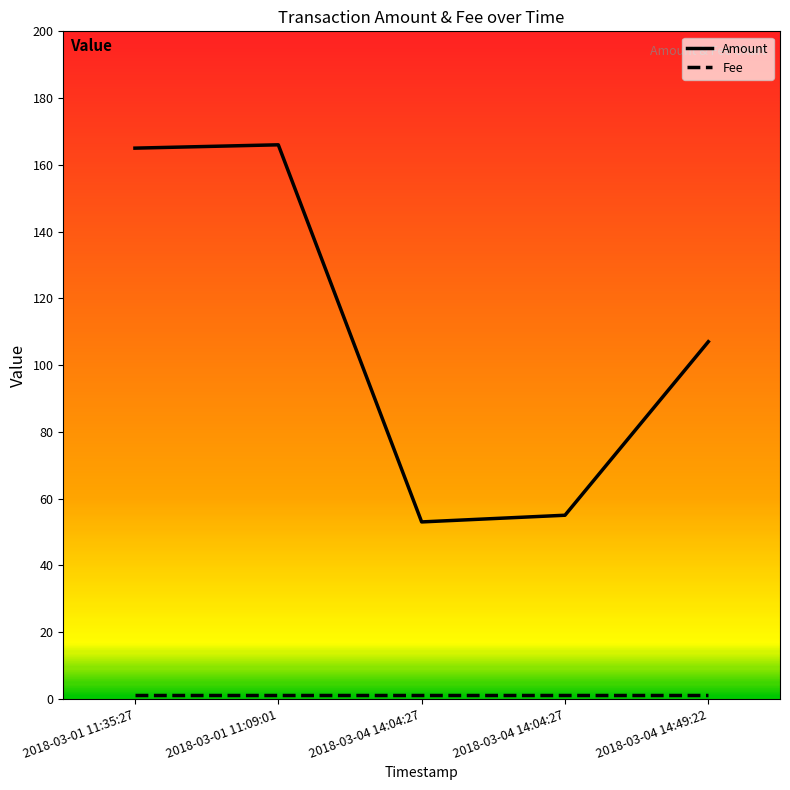

How many lines are shown in the chart?

2